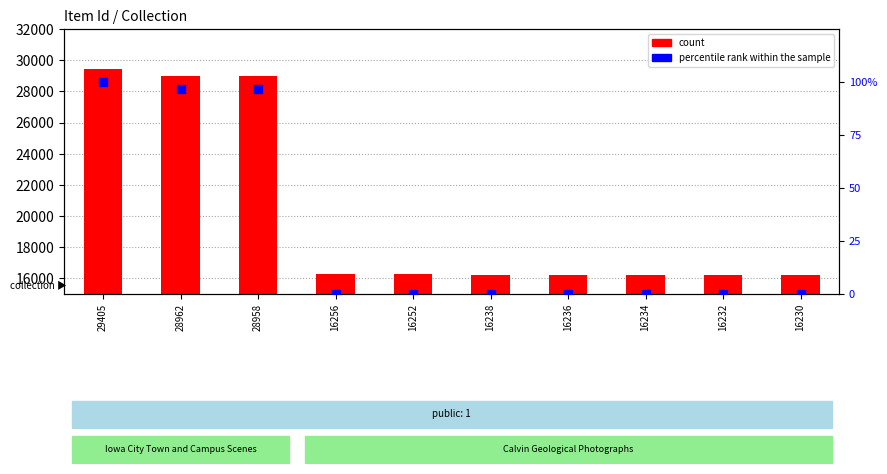

Which series has the largest total across all categories?

count